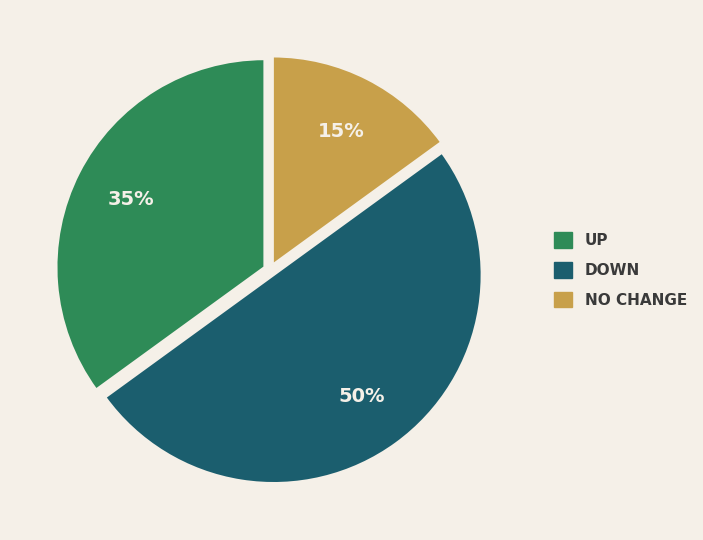

How many segments does this pie chart have?

3